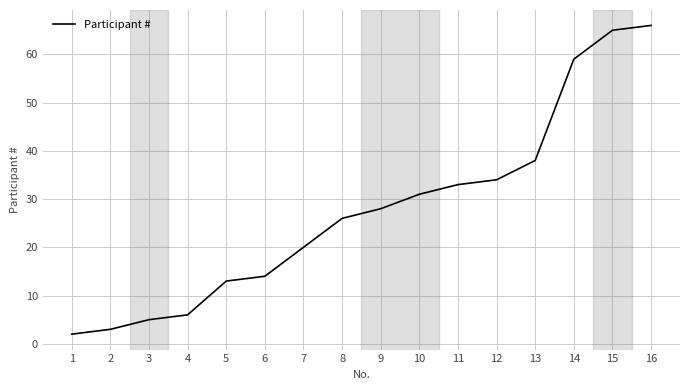

How many series are shown in this chart?

1